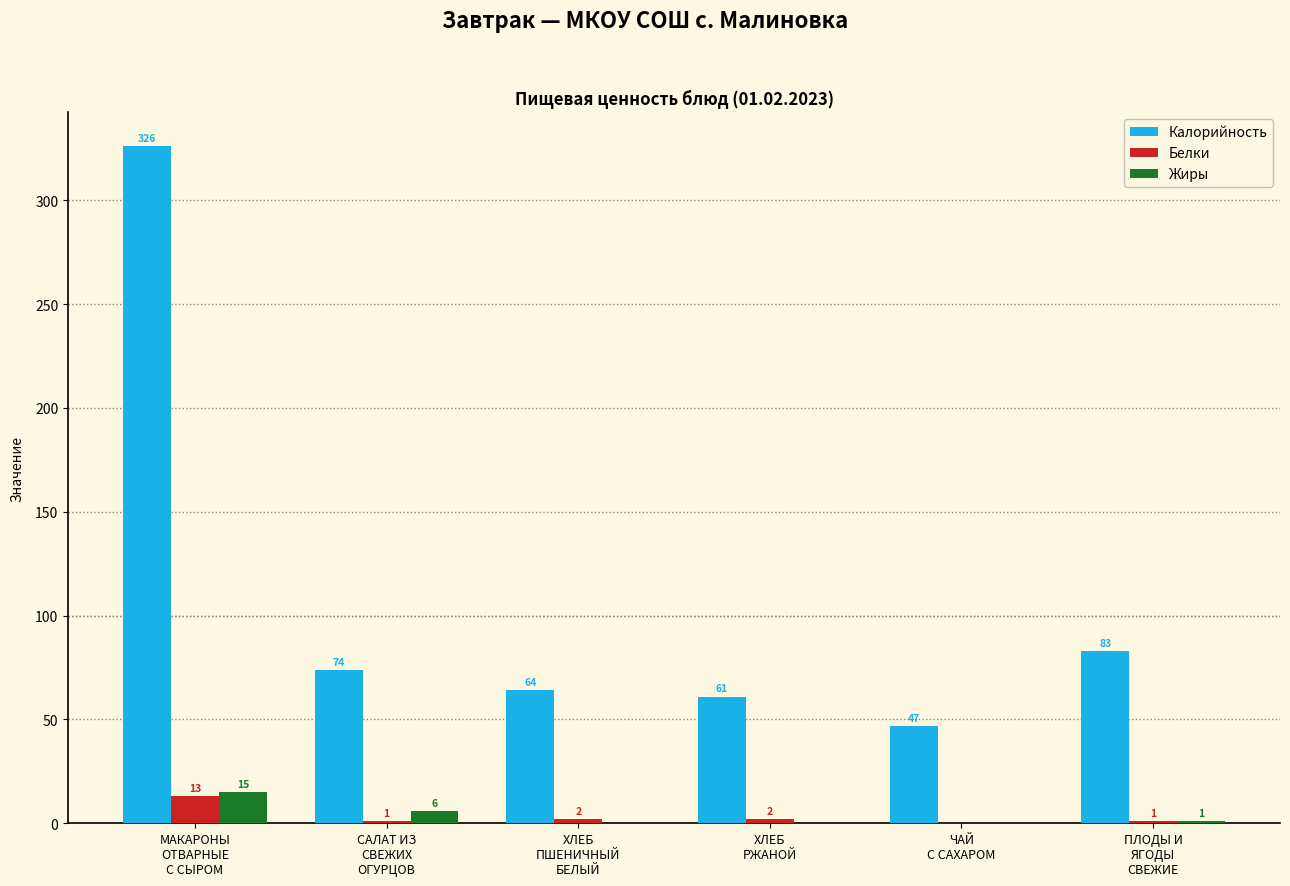

What is the sum of all Жиры values?

22